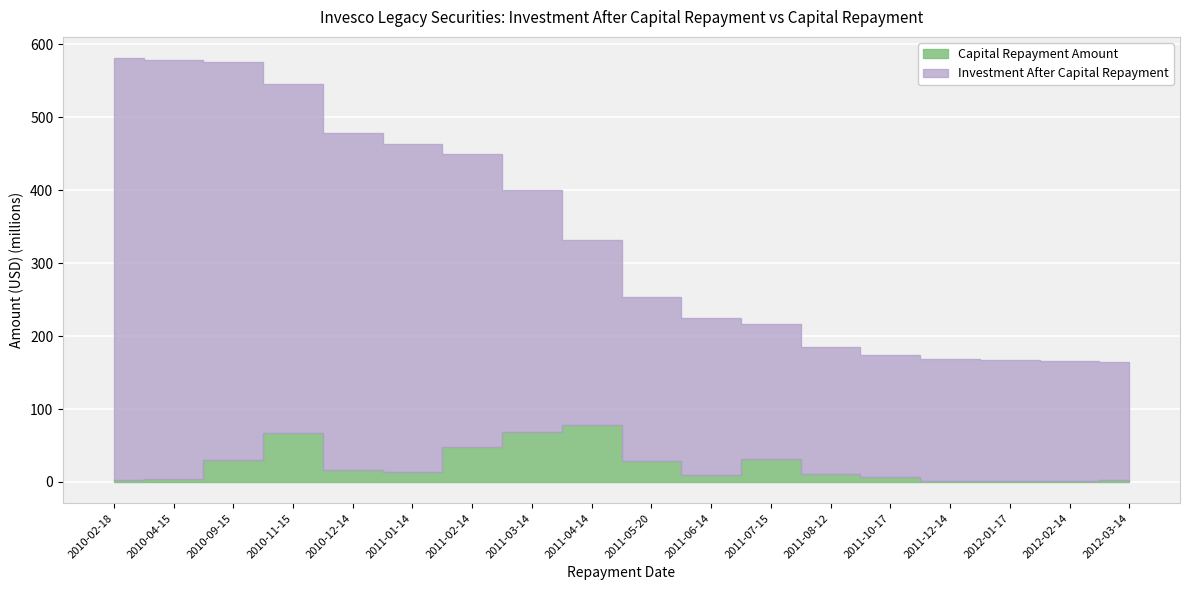

The value of Capital Repayment Amount at 2011-05-20 is 28883732.6. True or false?

True